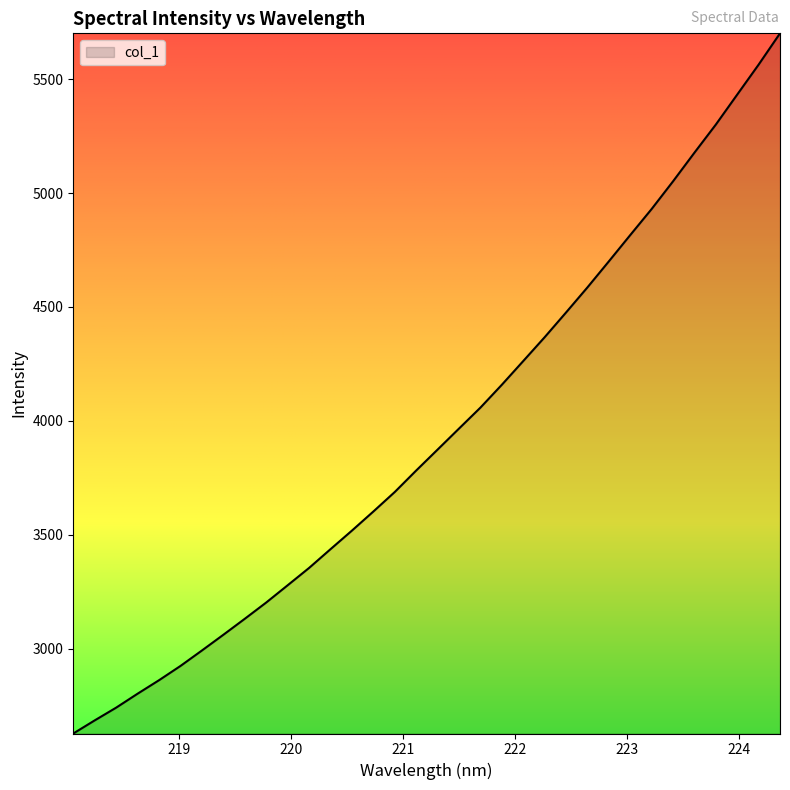

What is the greatest value displayed?

5701.3